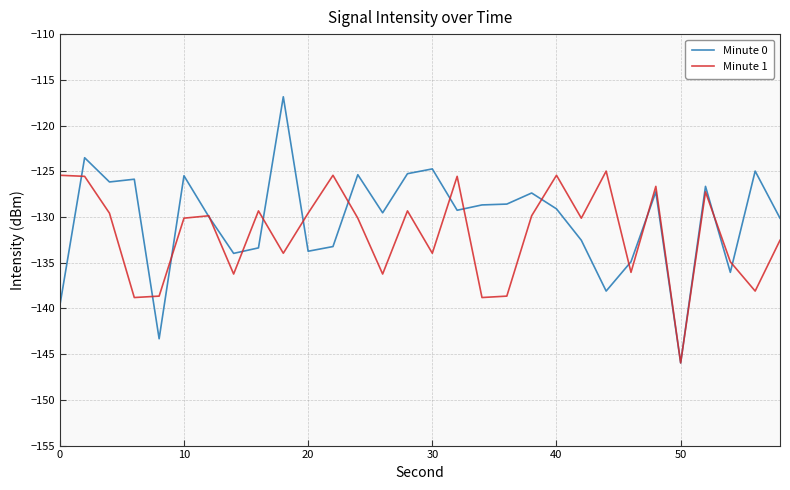

Which series has the largest range (max minus min)?

Minute 0